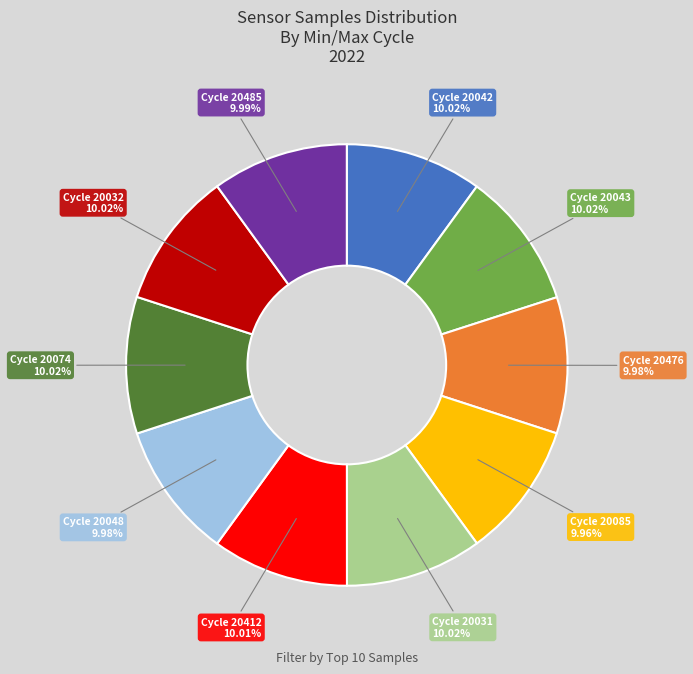

How many segments does this pie chart have?

10